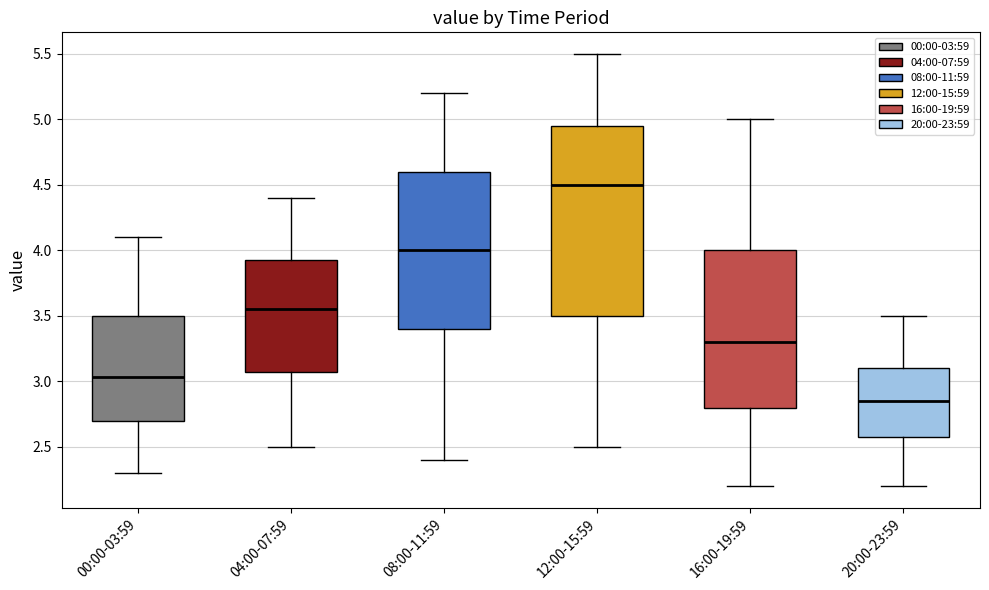

Reading left to right, read every box against the y-axis: the position of its median line, the range the box covers, and the ends of its whiskers. The values are not printed on the chart, so give them approximately, as read against the axis.

00:00-03:59: median 3.05, box 2.70 to 3.50, whiskers 2.30 to 4.10
04:00-07:59: median 3.55, box 3.10 to 3.95, whiskers 2.50 to 4.40
08:00-11:59: median 4.00, box 3.40 to 4.60, whiskers 2.40 to 5.20
12:00-15:59: median 4.50, box 3.50 to 4.95, whiskers 2.50 to 5.50
16:00-19:59: median 3.30, box 2.80 to 4.00, whiskers 2.20 to 5.00
20:00-23:59: median 2.85, box 2.60 to 3.10, whiskers 2.20 to 3.50